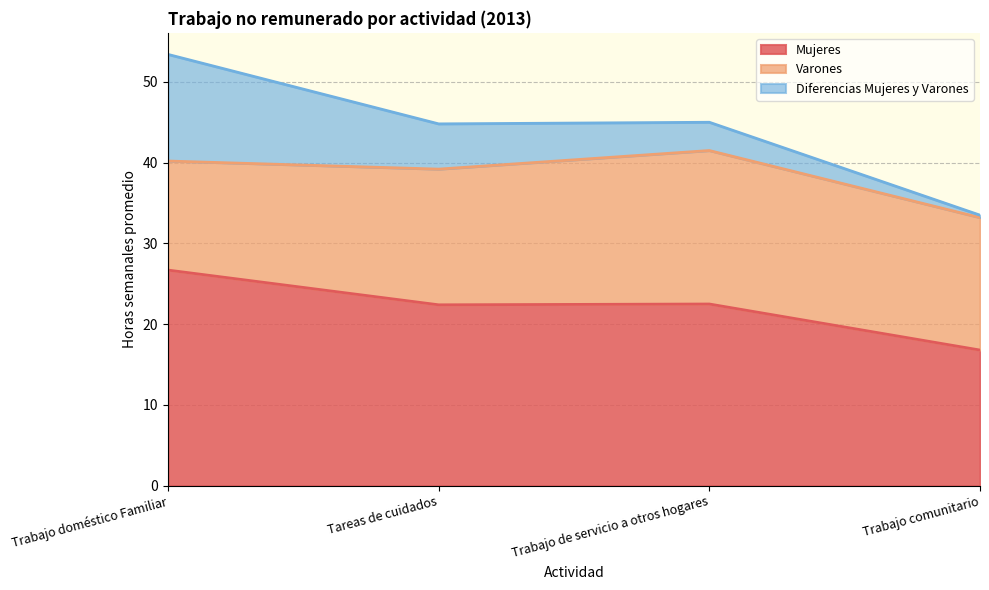

True or false: Diferencias Mujeres y Varones has more than 2 interior local peaks.

False